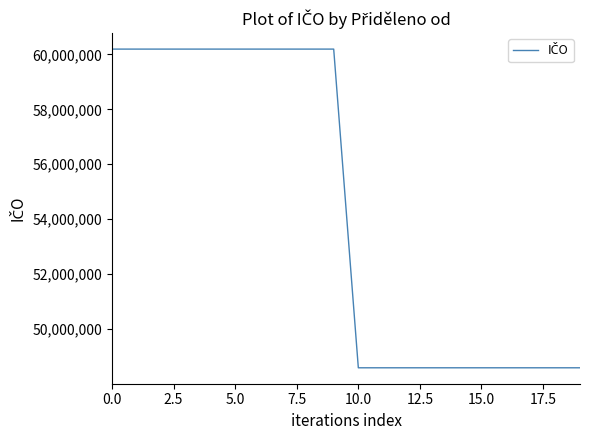

What is the minimum value shown in the chart?

48583235